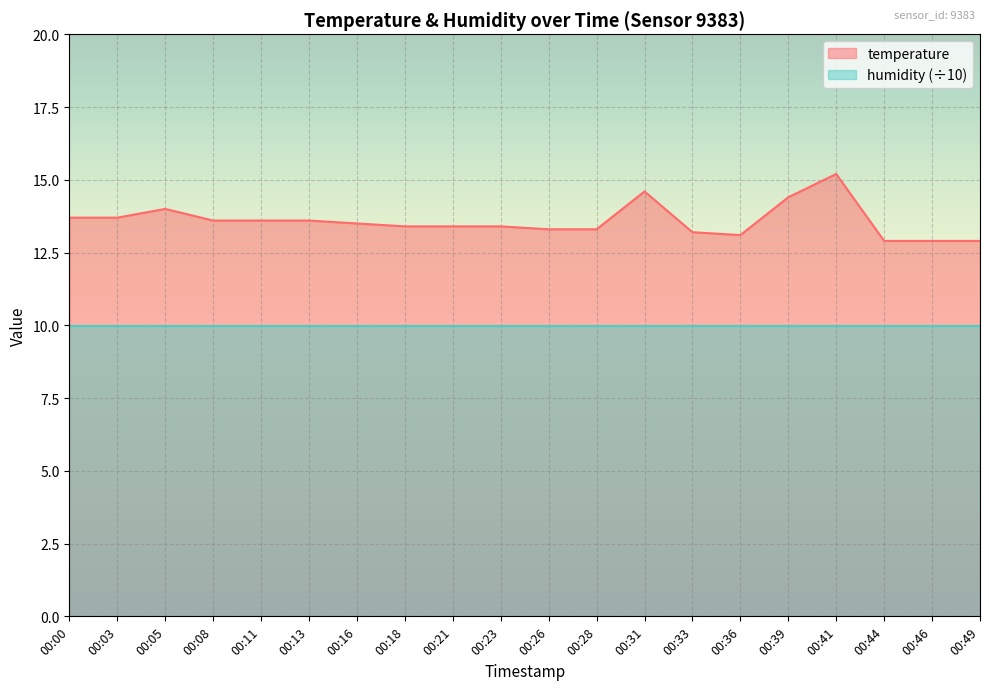

What is the ratio of the value at 00:49 to the value at 00:13?

0.9